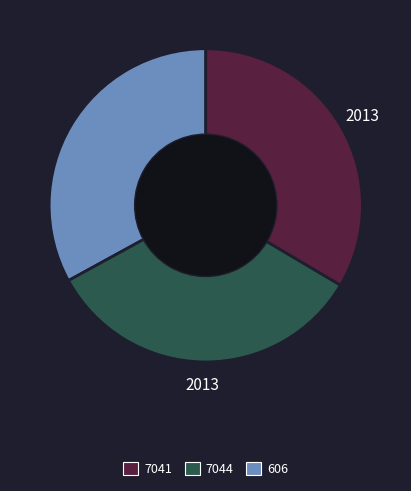

Is there any slice that represents more than half of the pie?

No